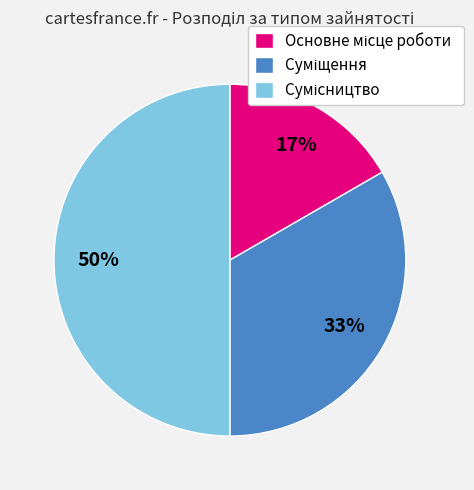

To the nearest percent, what is the average slice percentage?

33%